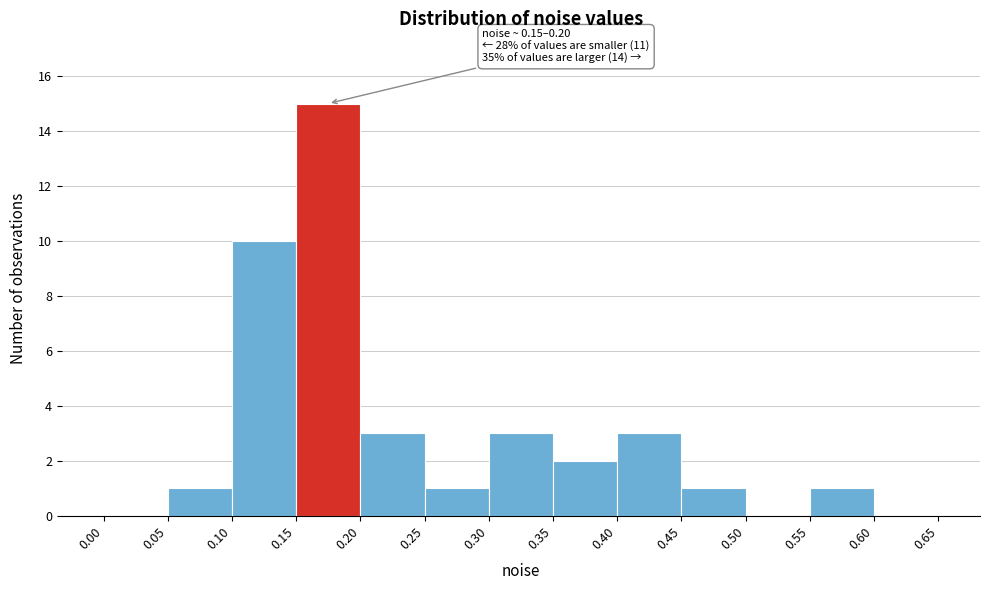

Which range on the x-axis has the tallest bar?

0.15 to 0.20